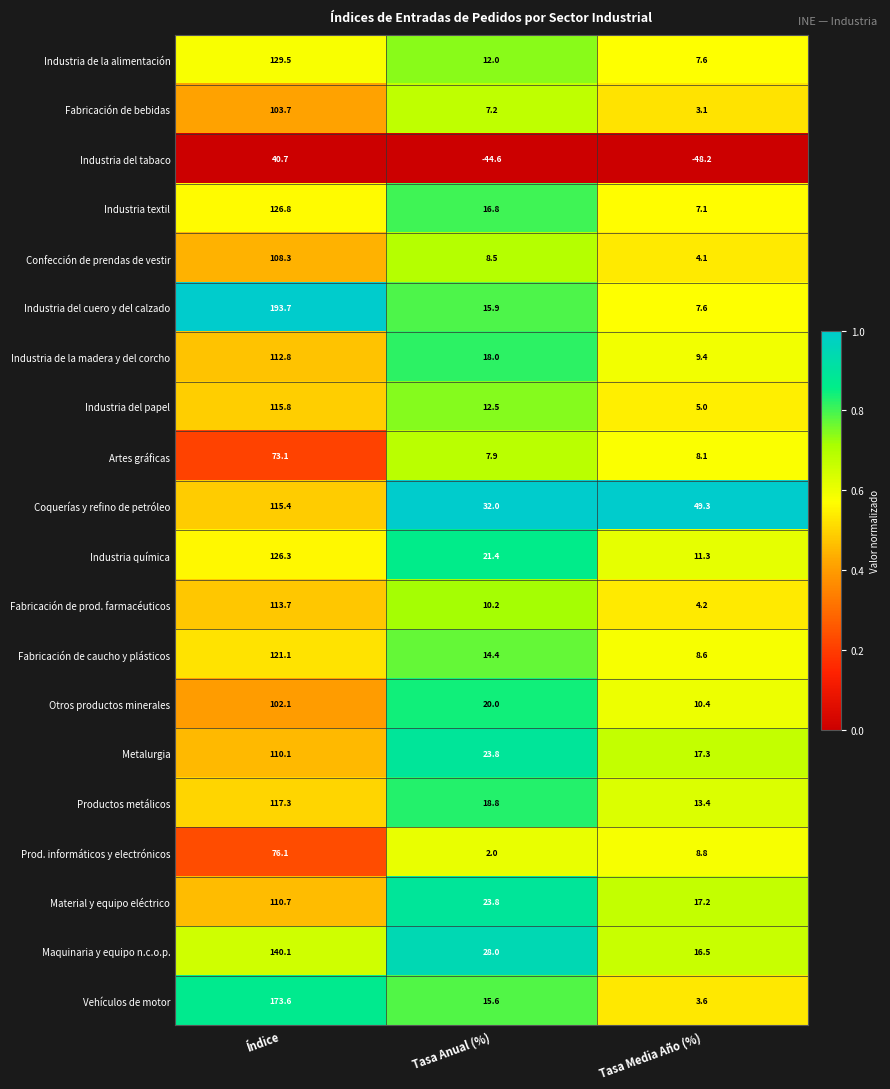

What value does the Prod. informáticos y electrónicos series have at Tasa Media Año (%)?

8.8